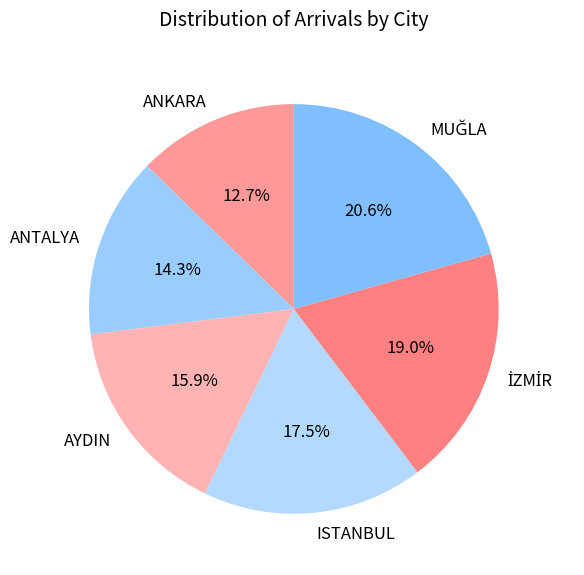

Is ISTANBUL the majority of the pie?

No